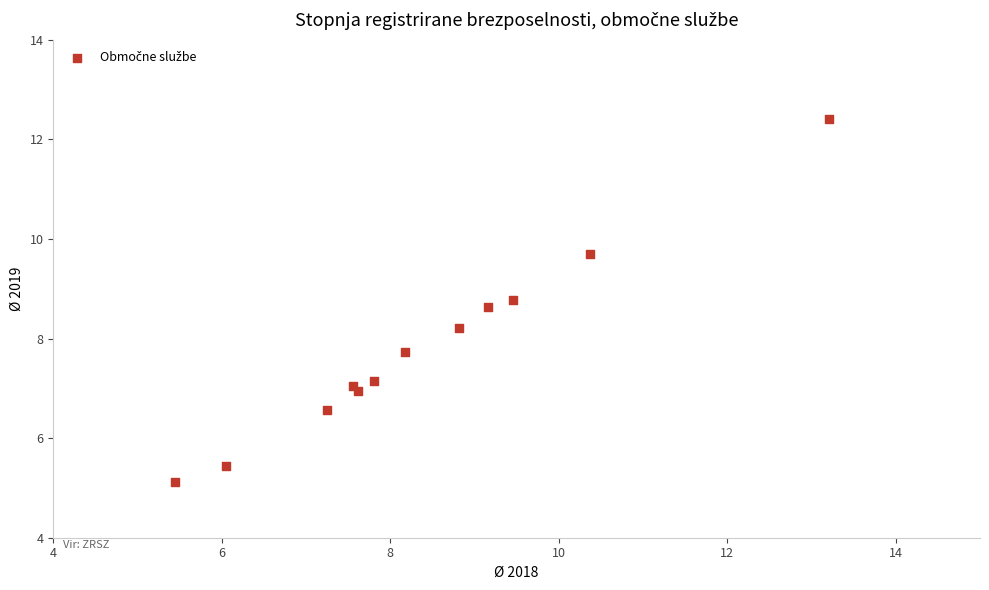

What is the range of X values (max minus min)?

7.8